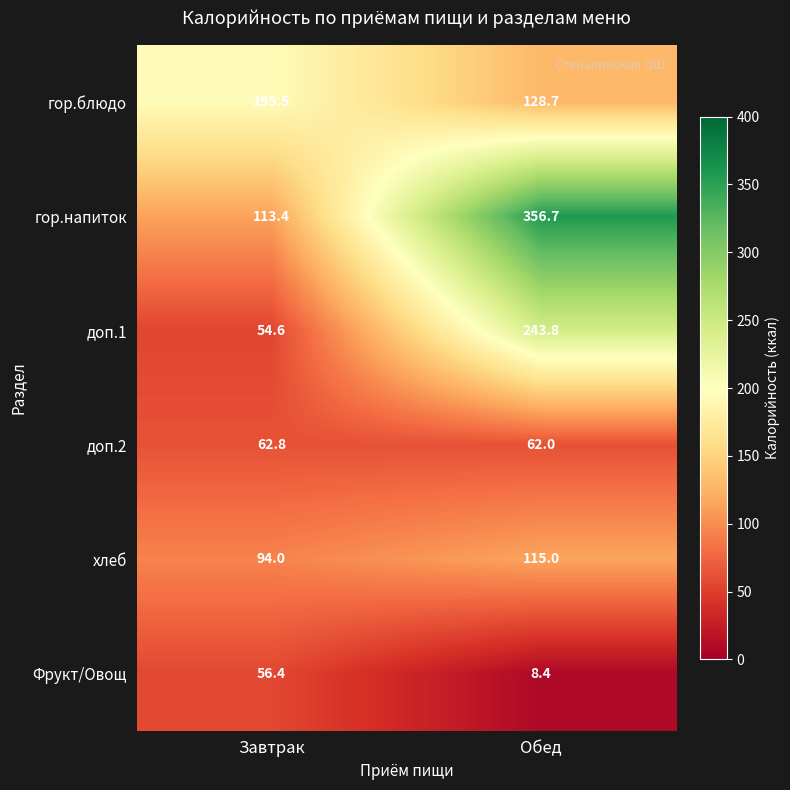

Is it true that гор.блюдо equals 302.9 at Завтрак?

False